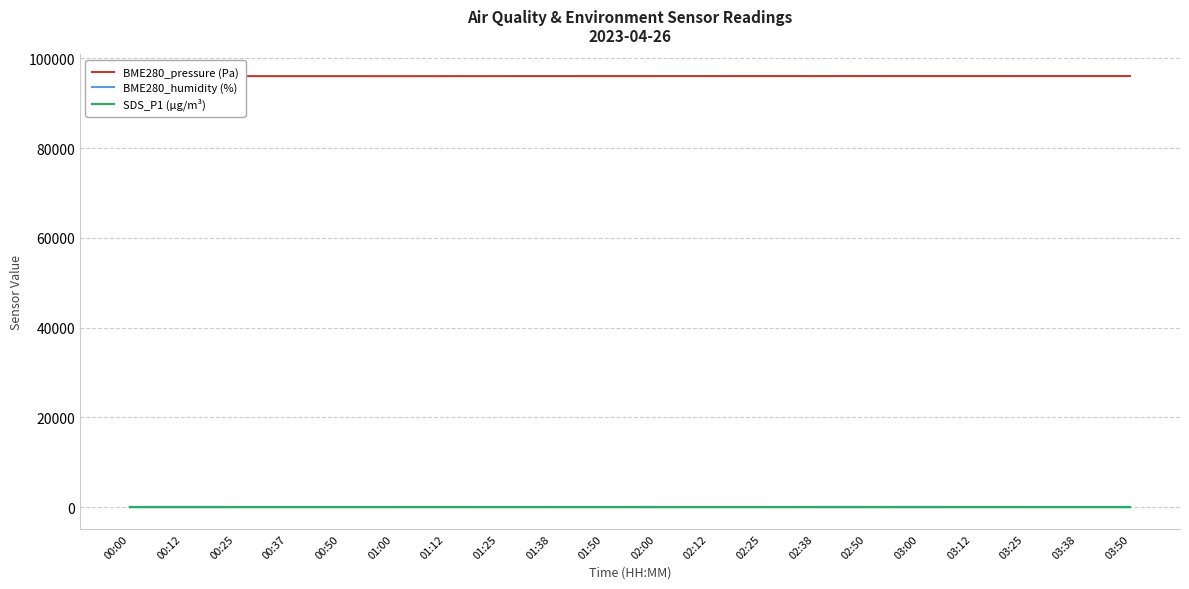

What is the label of the 15th point from the right?

01:00